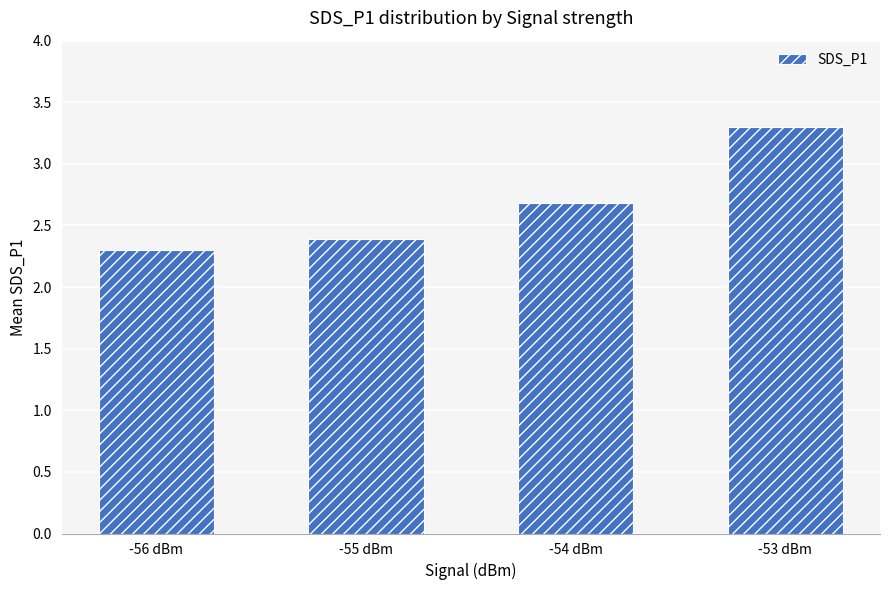

Rank the categories by value from lowest to highest.

-56 dBm, -55 dBm, -54 dBm, -53 dBm